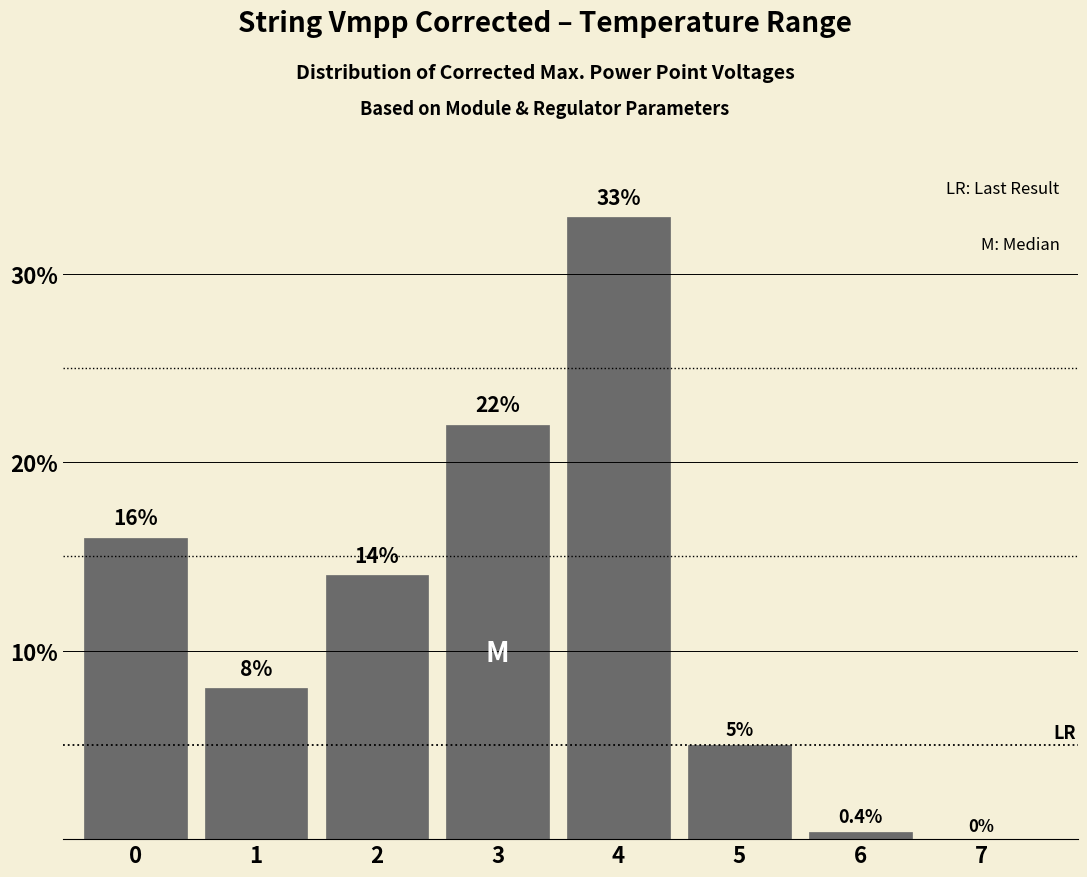

Reading left to right, what are all the values shown in this chart?

0=16.0	1=8.0	2=14.0	3=22.0	4=33.0	5=5.0	6=0.4	7=0.0